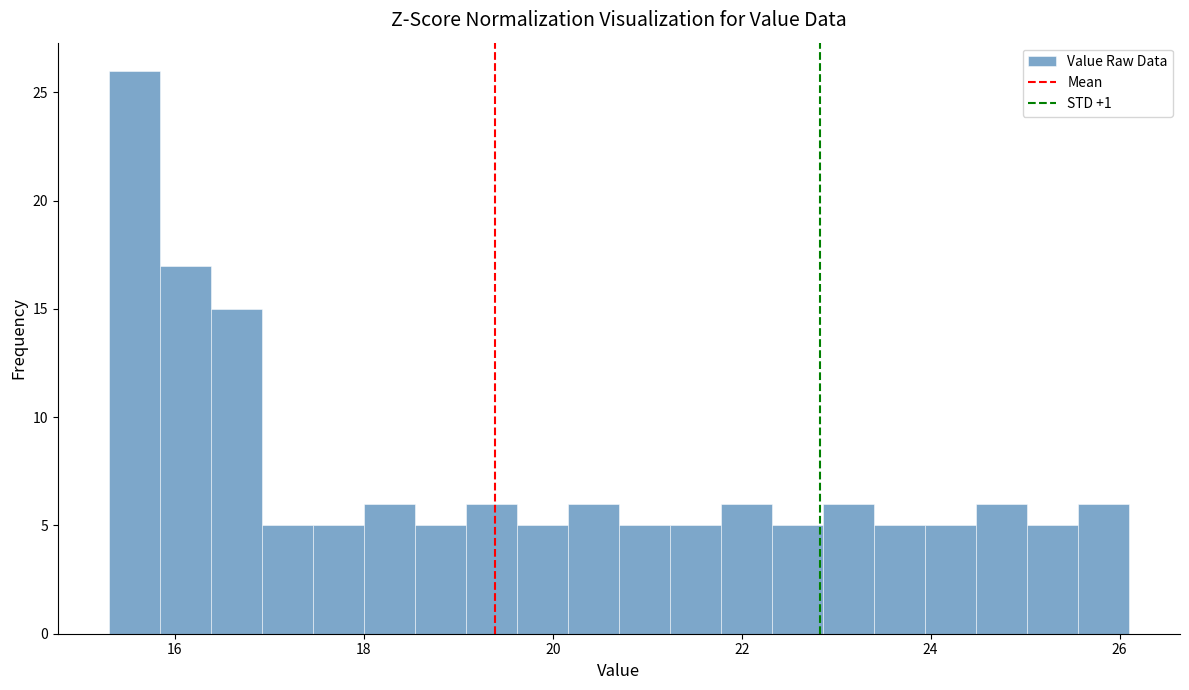

Around what value on the x-axis is the tallest bar? Give the approximate position of its centre, as read against the axis.

15.6